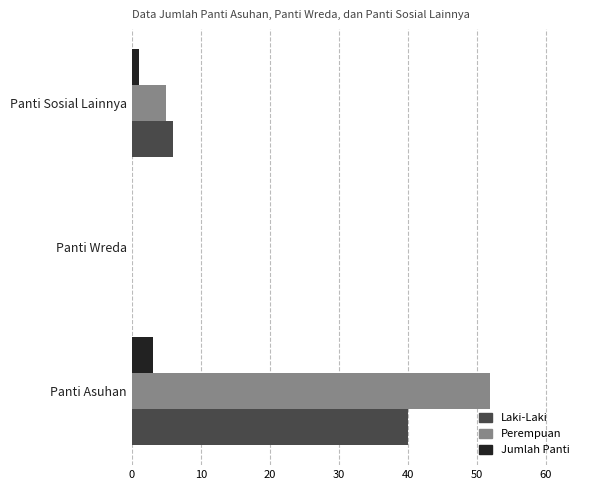

What is the sum of all Laki-Laki values?

46